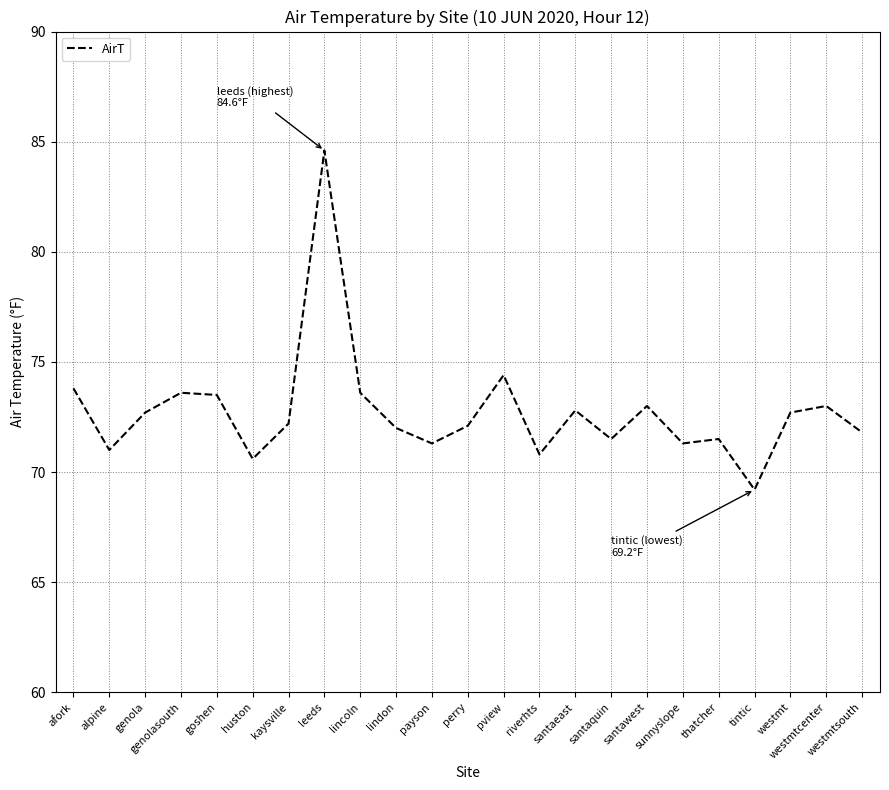

What is the smallest value displayed?

69.2